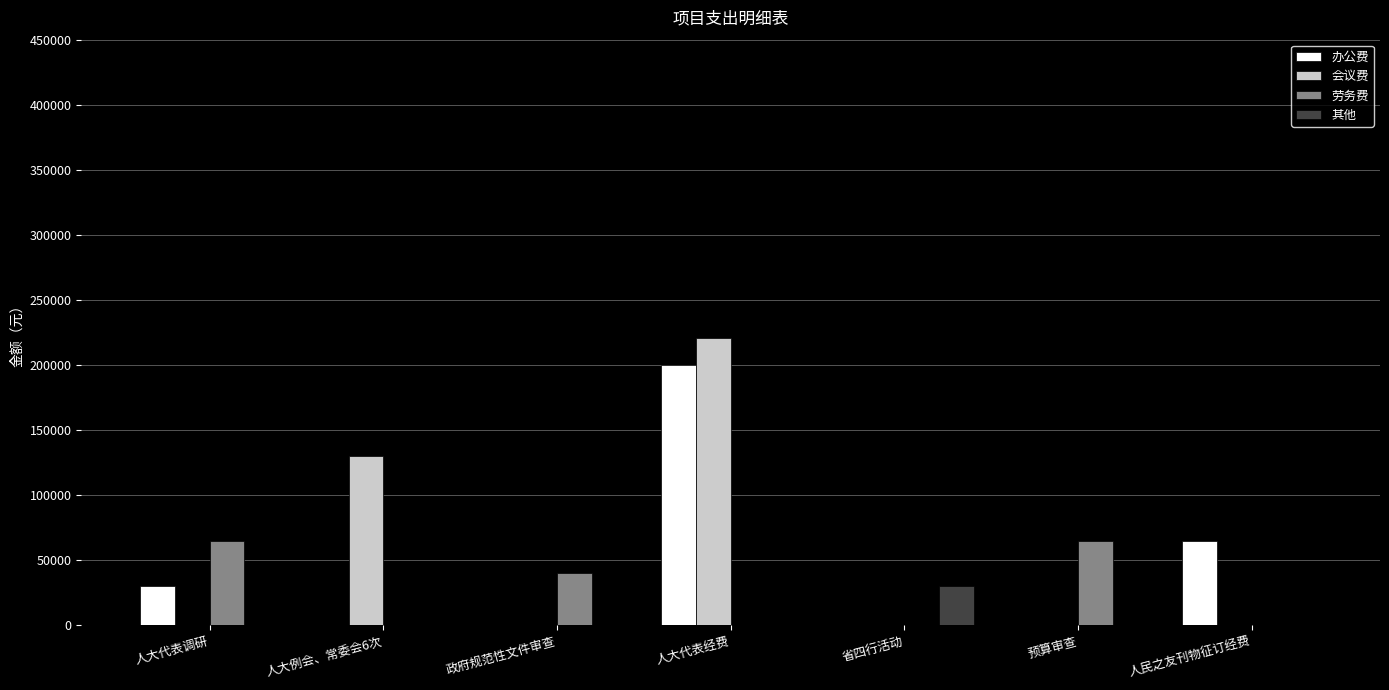

What is the total value across all series at 人民之友刊物征订经费?

65000